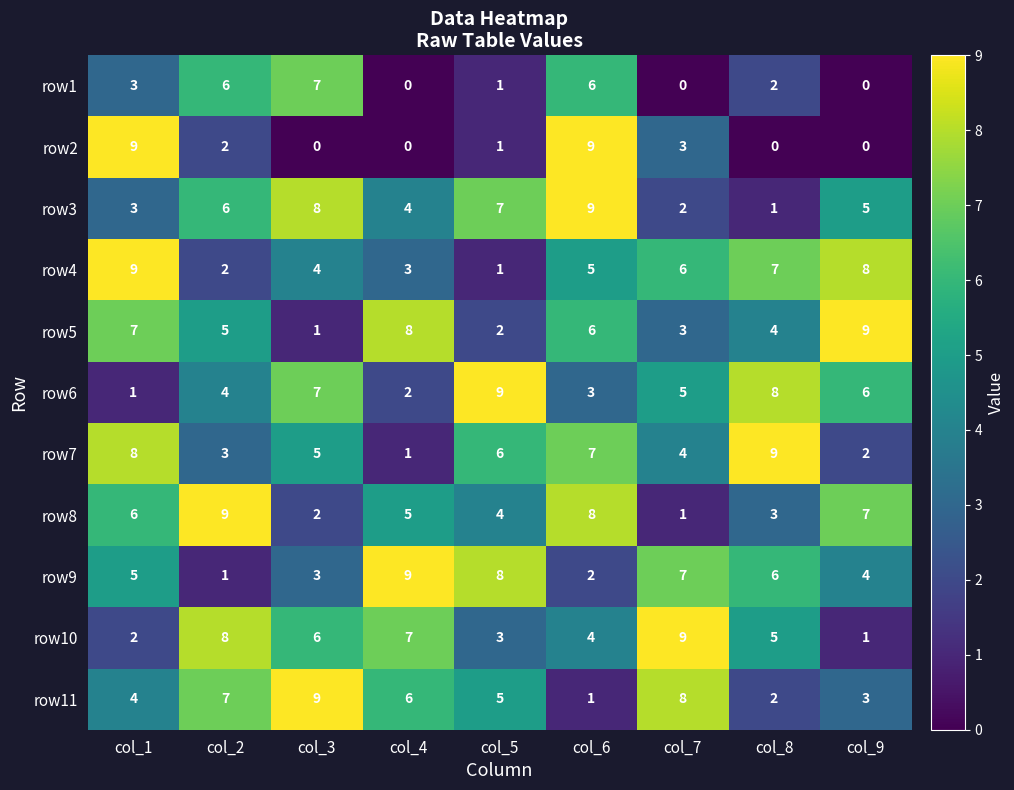

Count the number of categories in the chart.

9